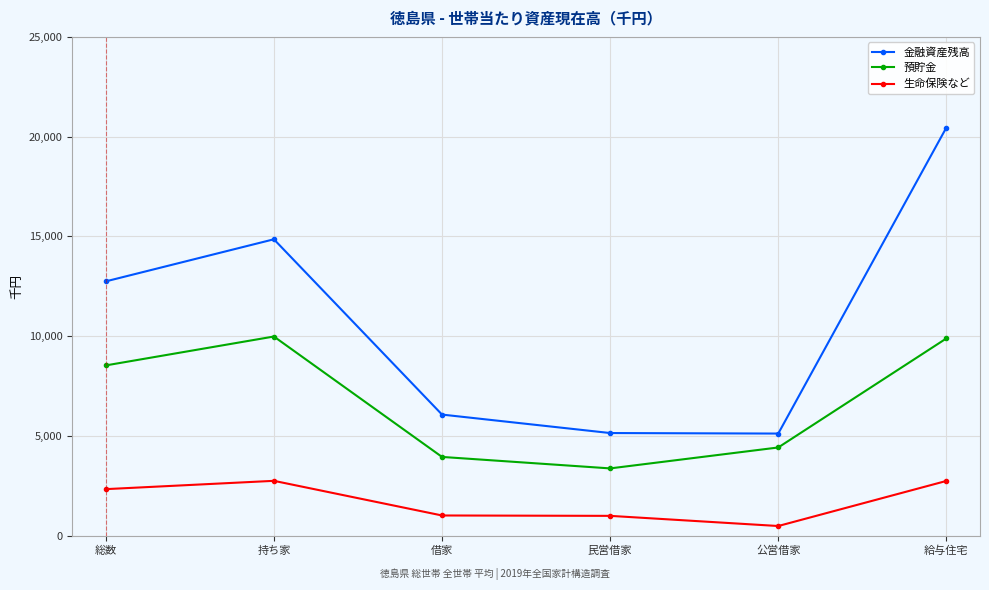

Between 総数 and 借家, which series saw the biggest shift?

金融資産残高